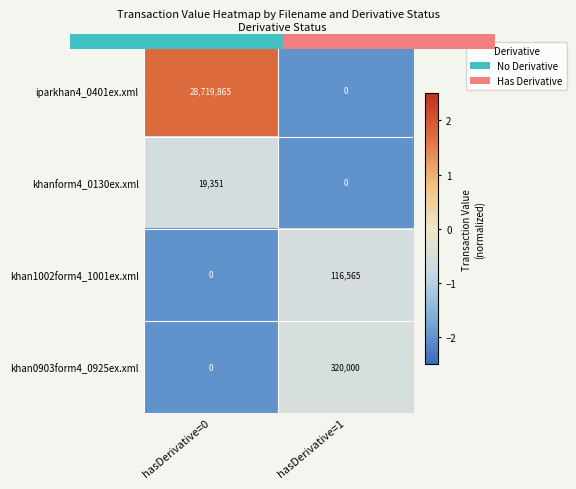

What is the greatest value displayed?

28719865